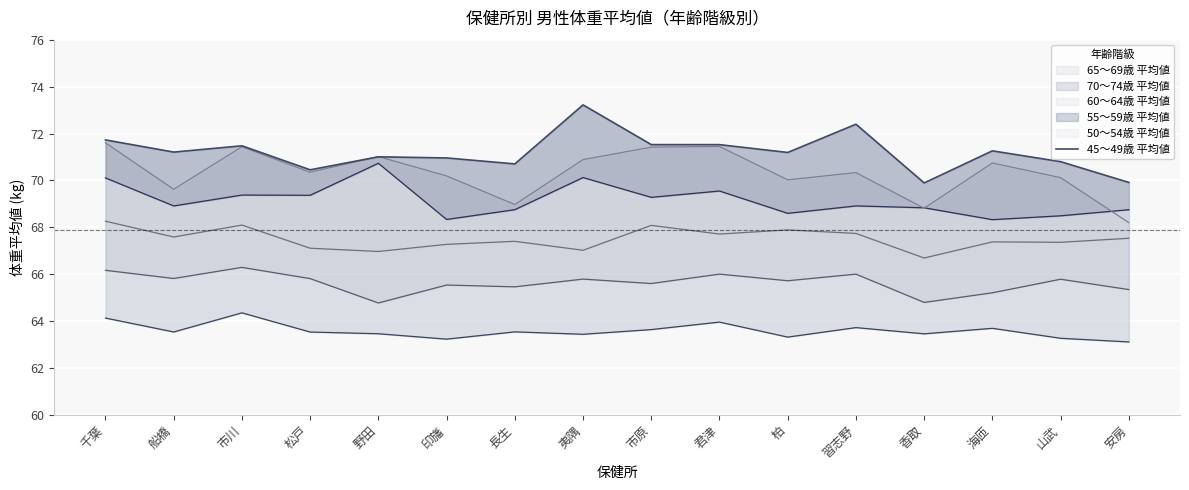

What is the average value?

71.2